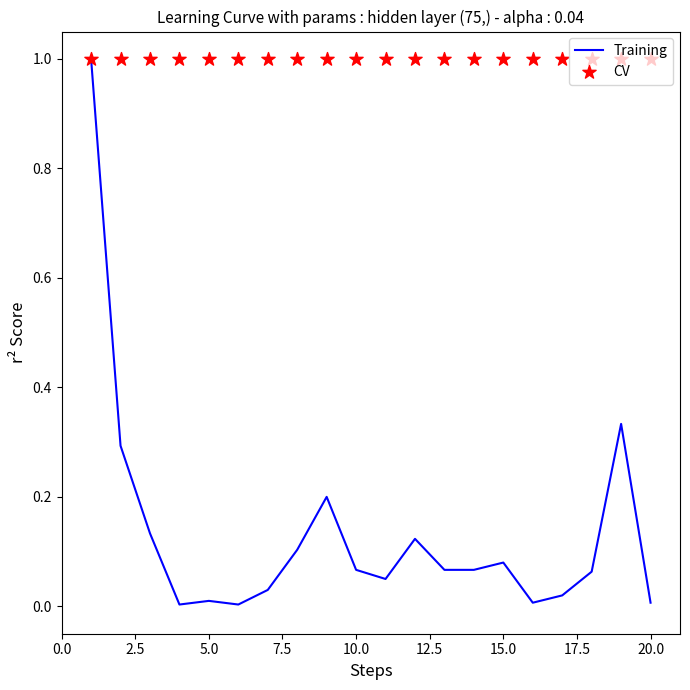

Which series contains the highest Y value?

Training